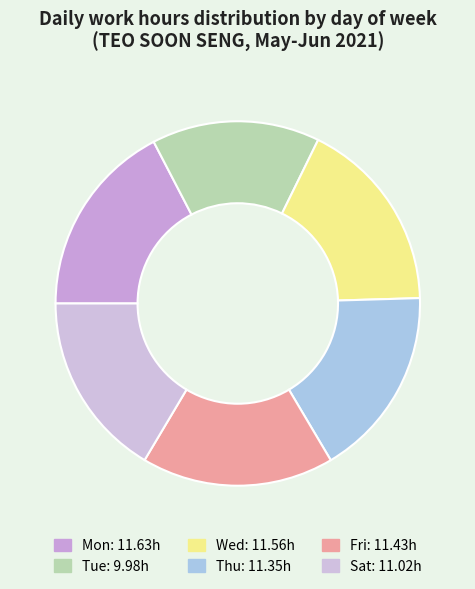

To the nearest percent, what portion does Sat represent?

16%